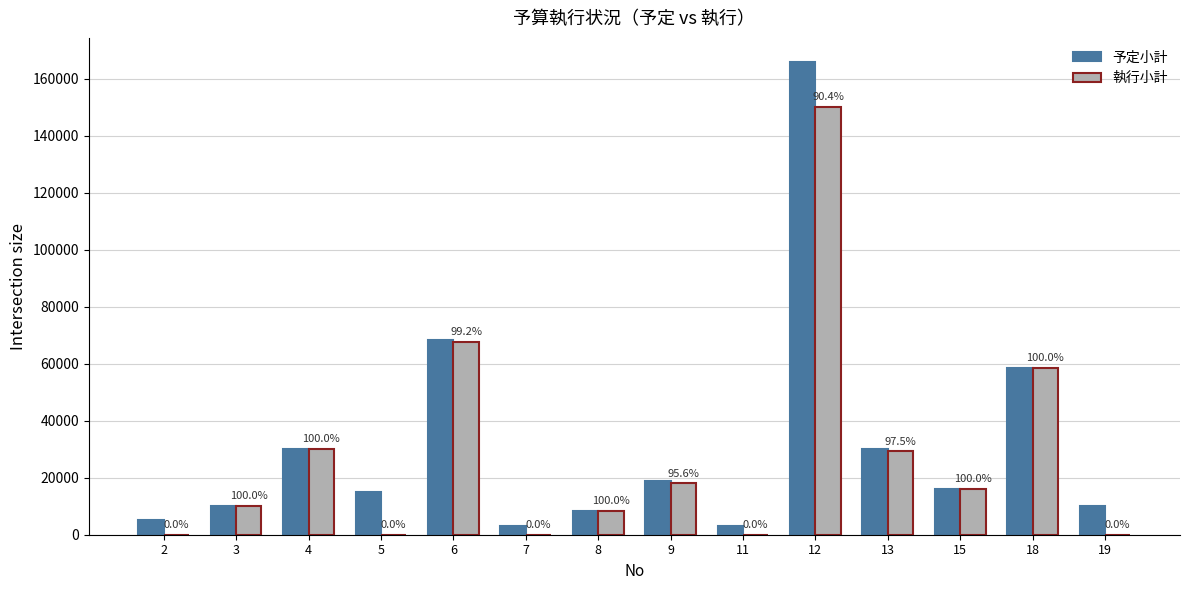

What is the total value across all series at 11?

3000